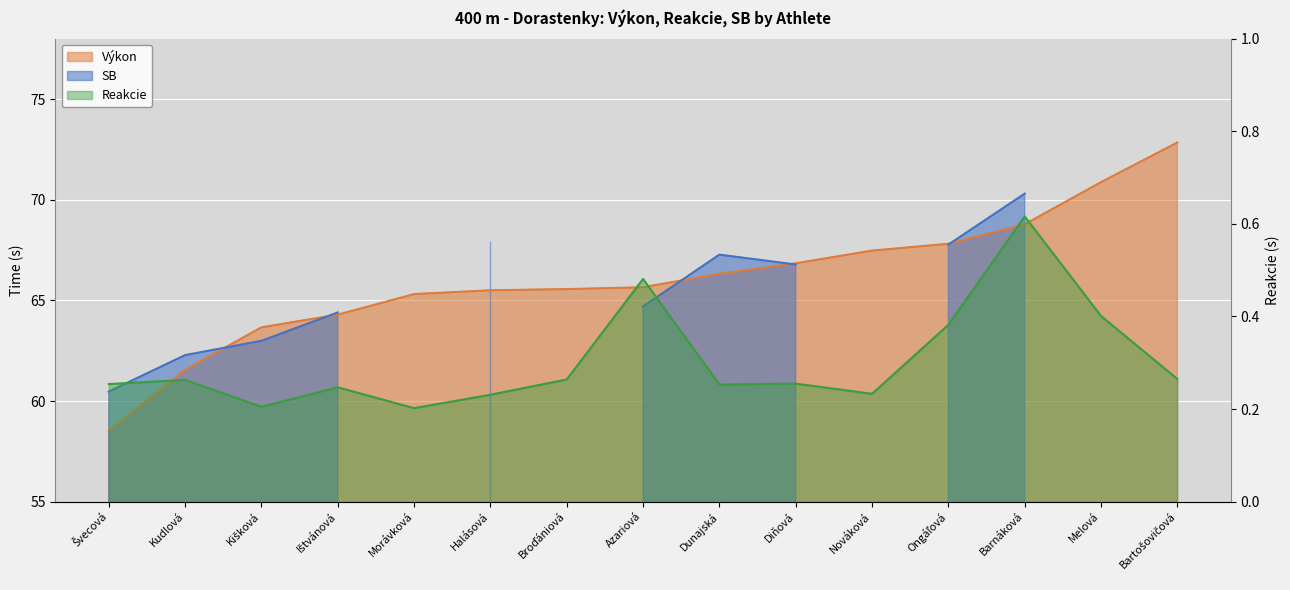

Which category has the lowest value in the Reakcie series?

Morávková